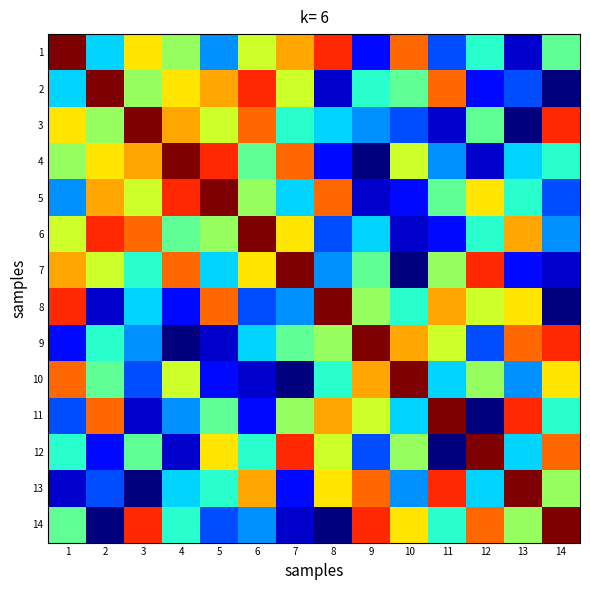

Rank the series by their maximum value, from lowest to highest.

1, 2, 3, 4, 5, 6, 7, 8, 9, 10, 11, 12, 13, 14